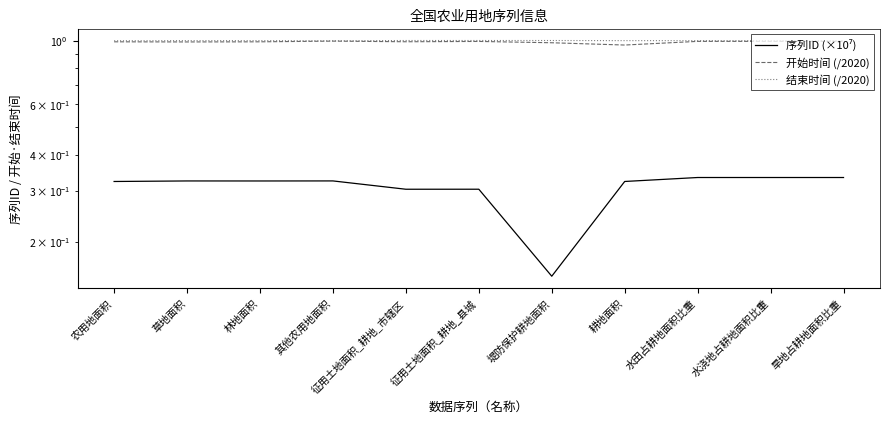

Which series changed the most between 农用地面积 and 耕地面积?

开始时间 (/2020)